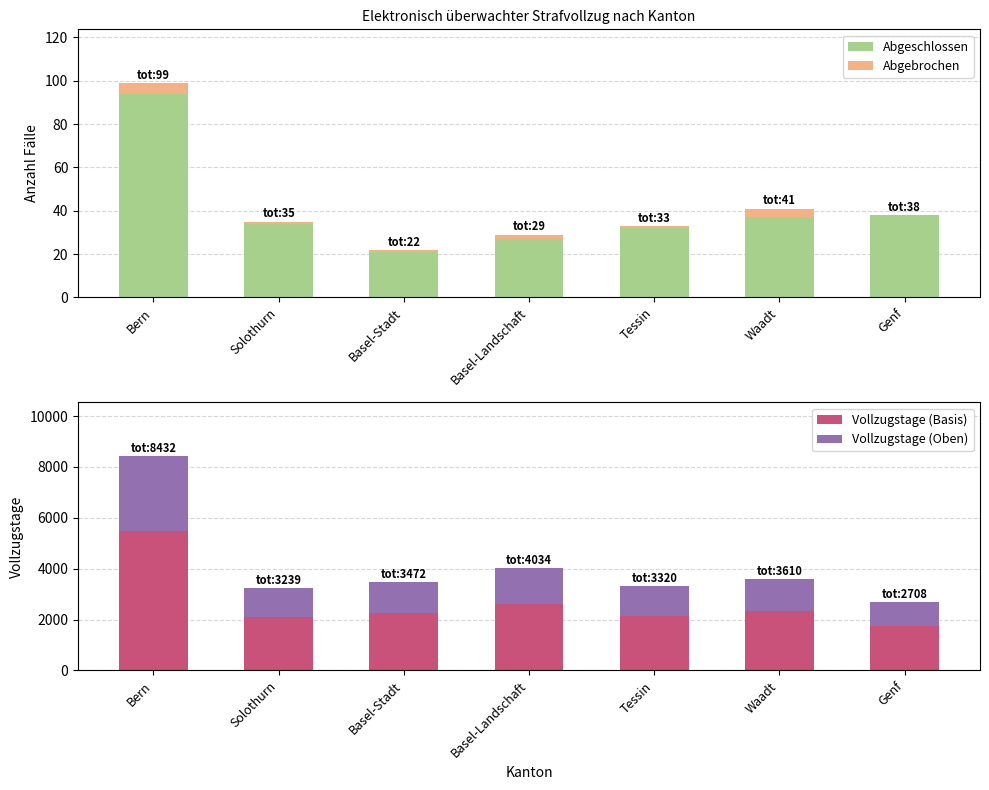

Rank the series at Waadt from highest to lowest value.

Vollzugstage (Basis), Vollzugstage (Oben), Abgeschlossen, Abgebrochen